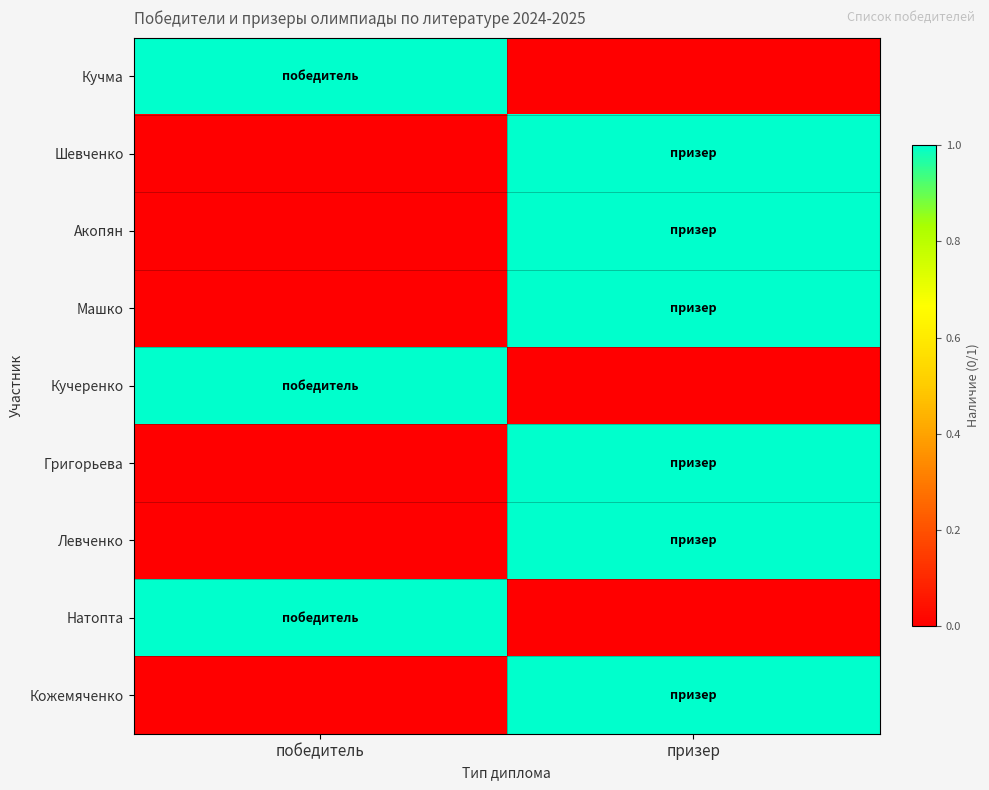

At which category is the sum across all series the highest?

призер